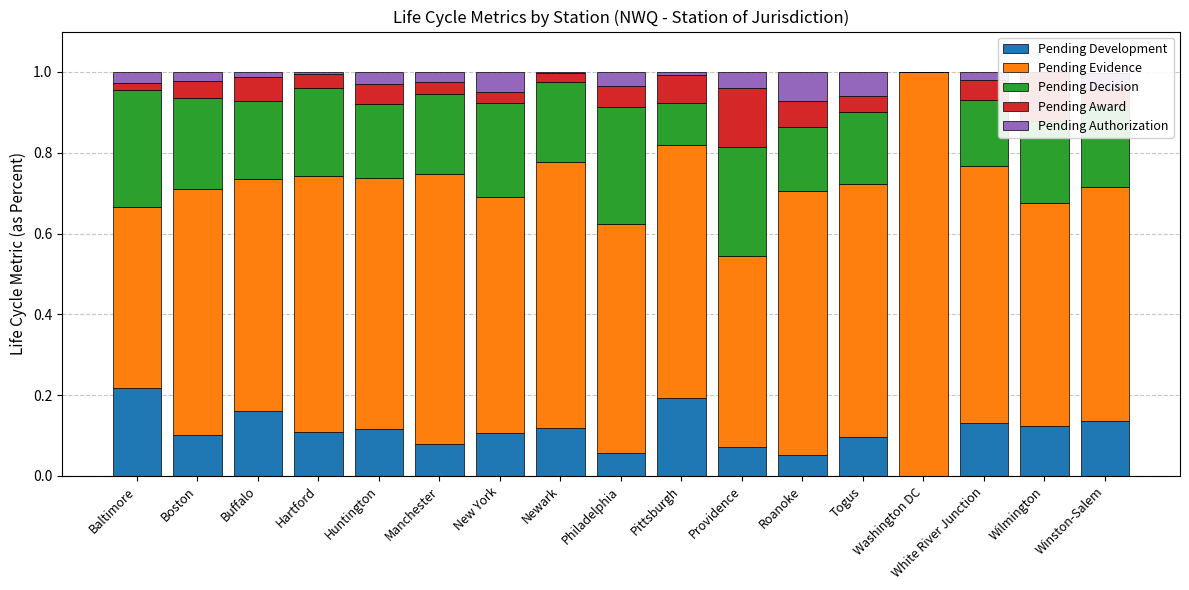

Rank the series by their maximum value, from lowest to highest.

Pending Authorization, Pending Award, Pending Development, Pending Decision, Pending Evidence